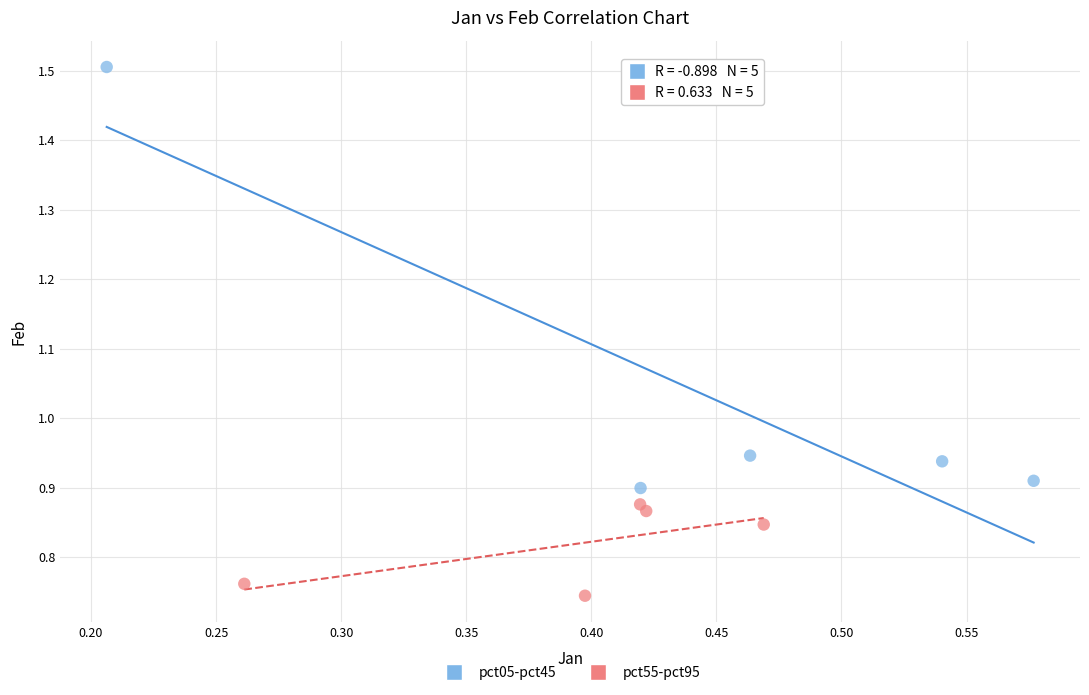

Which series has the largest Y range (max minus min)?

pct05-pct45